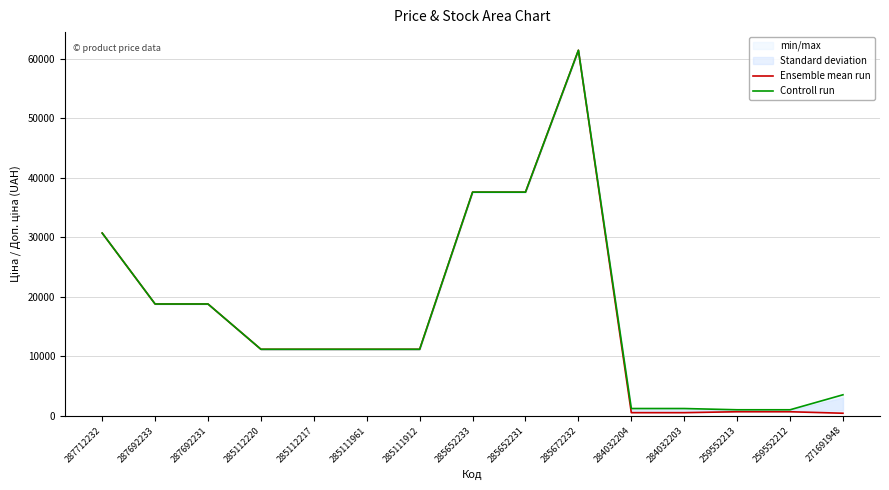

How many data points does each series have?

15